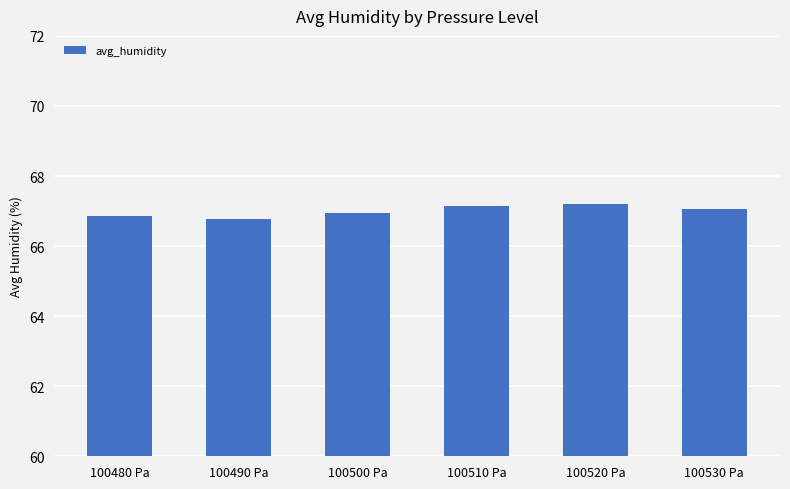

What is the sum of the values at 100520 Pa and 100480 Pa?

134.1